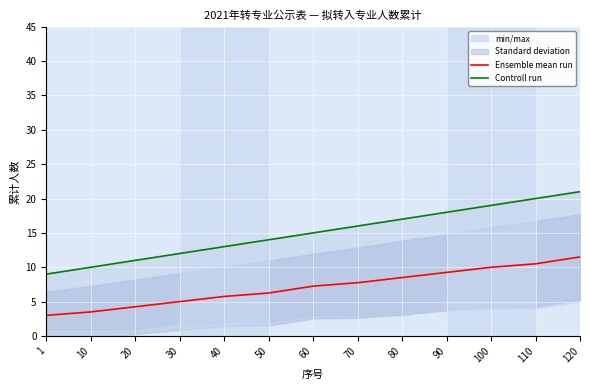

At how many categories does at least one series exceed 9?

12